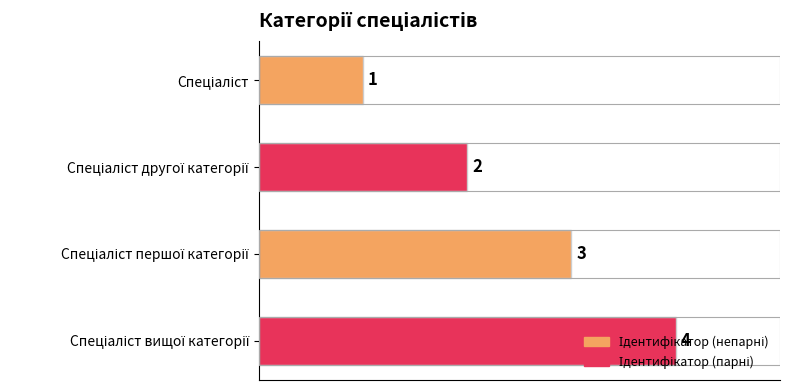

What is the difference between the maximum and minimum values?

3